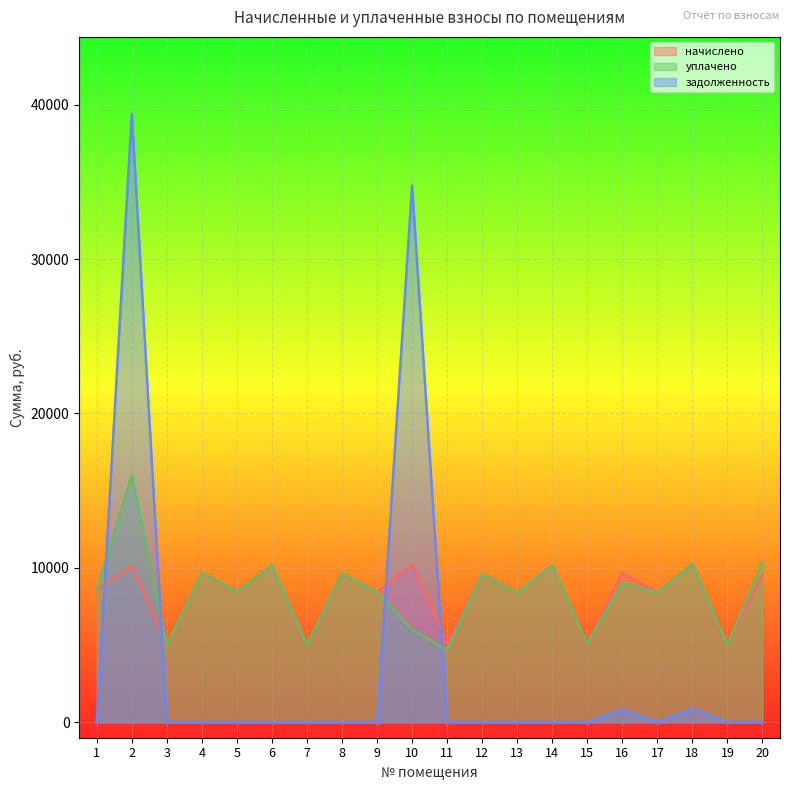

Which has a higher value, 17 or 3?

17